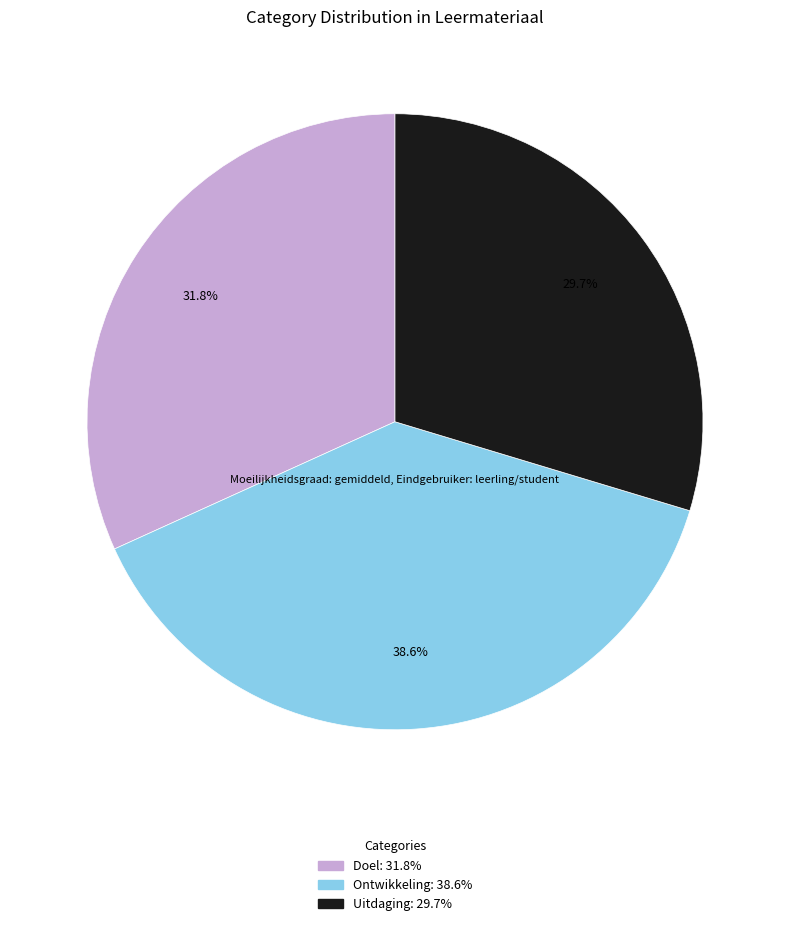

What is the ratio of the value at Ontwikkeling to the value at Doel?

1.2